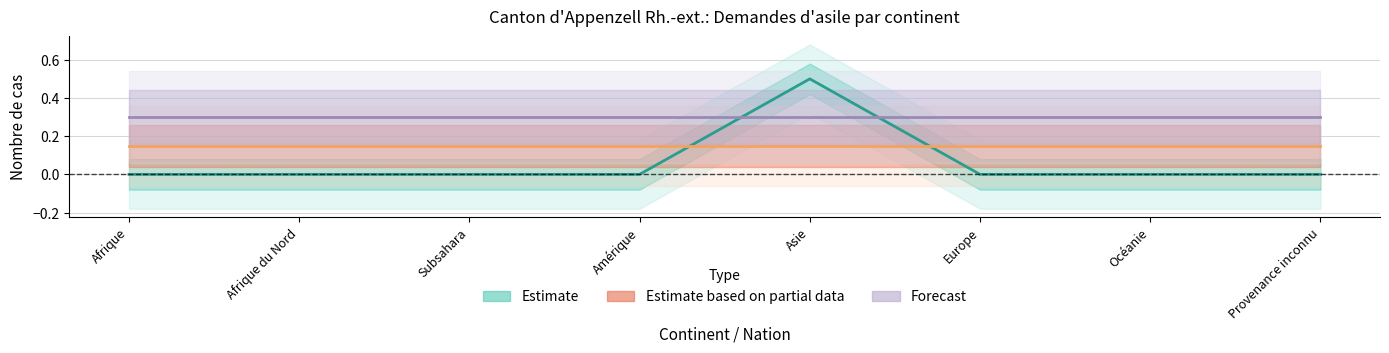

Reading left to right, transcribe all the data shown in this chart.

Estimate: 0.0	0.0	0.0	0.0	0.5	0.0	0.0	0.0
Estimate based on partial data: 0.1	0.1	0.1	0.1	0.1	0.1	0.1	0.1
Forecast: 0.3	0.3	0.3	0.3	0.3	0.3	0.3	0.3